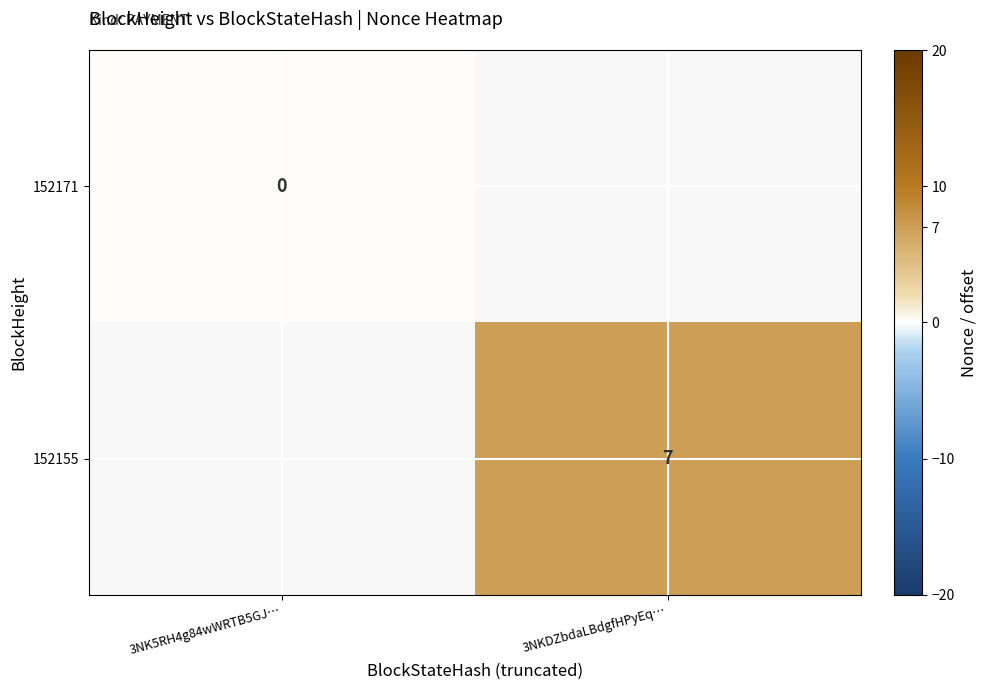

Is it true that 152155 equals 7 at 3NKDZbdaLBdgfHPyEq…?

True